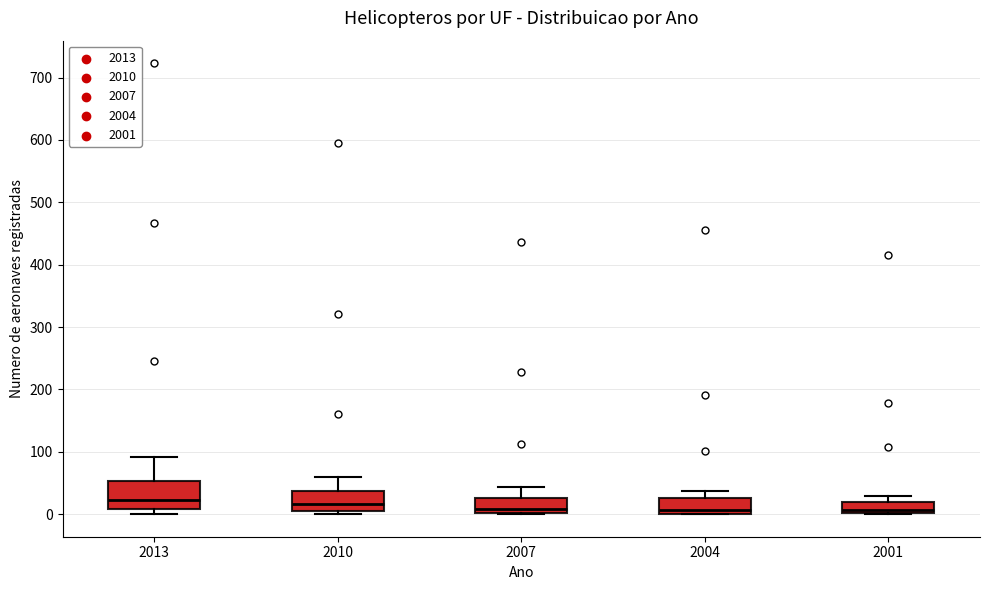

Comparing the boxes themselves (not the whiskers), which one is the tallest?

2013